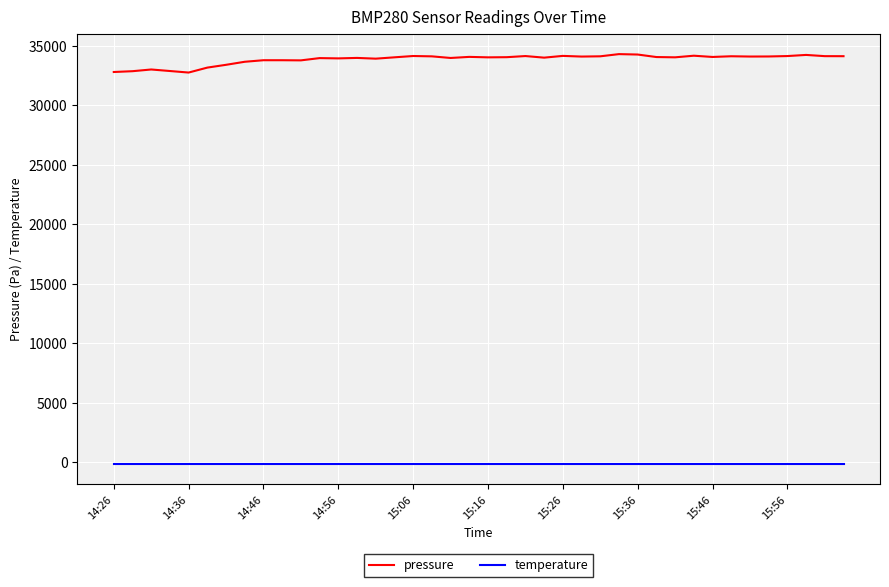

What is the sum of all pressure values?

1354198.9